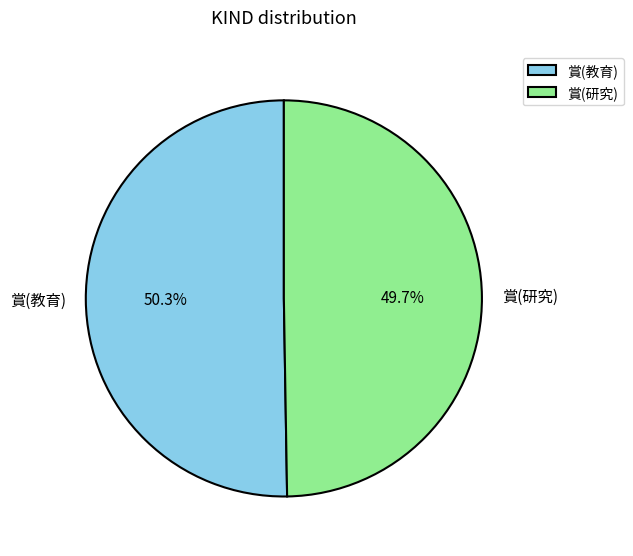

Approximately how many times larger is the value at 賞(教育) compared to 賞(研究)?

1.0